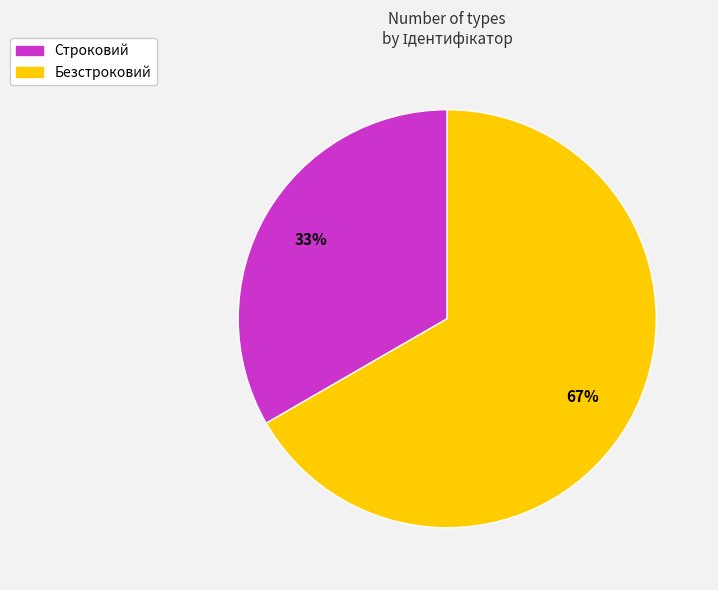

How many slices are in this pie chart?

2